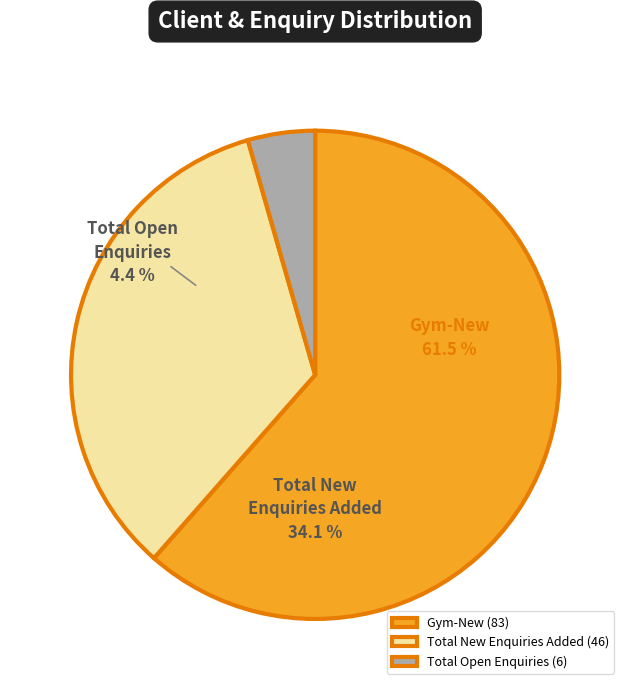

Is it true that Gym-New is 61% of the pie?

True